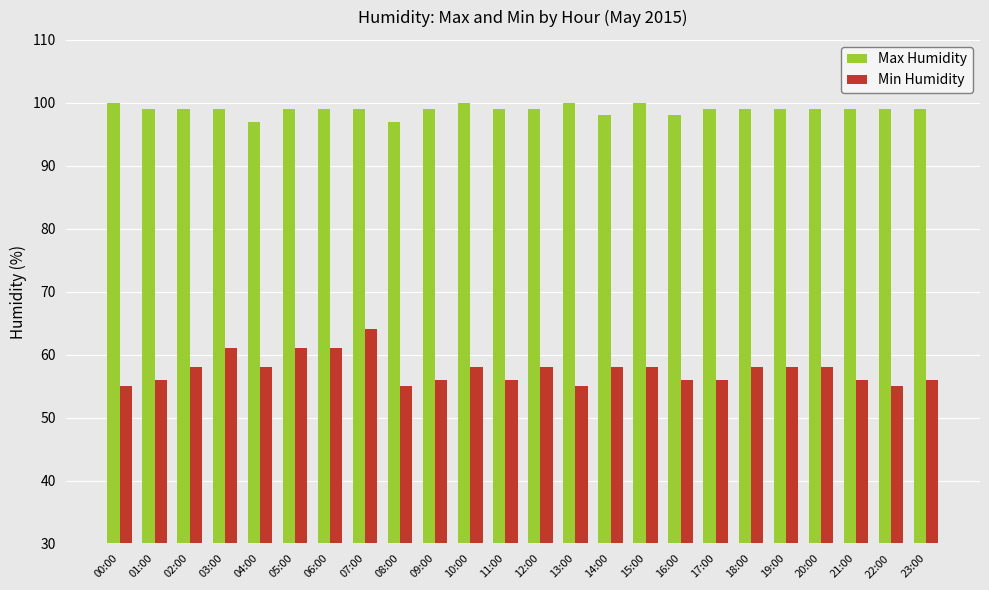

What is the sum of all Max Humidity values?

2374